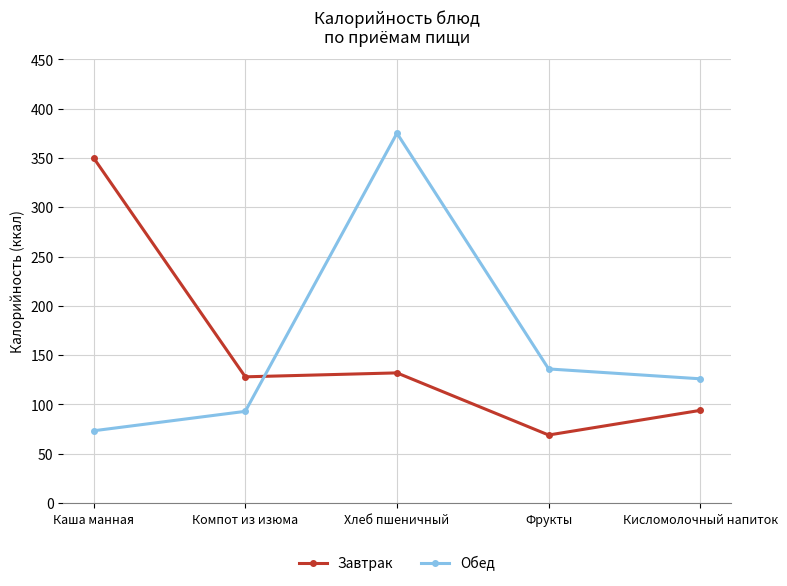

What is the value of the Обед point at the 5th from the left?

126.0